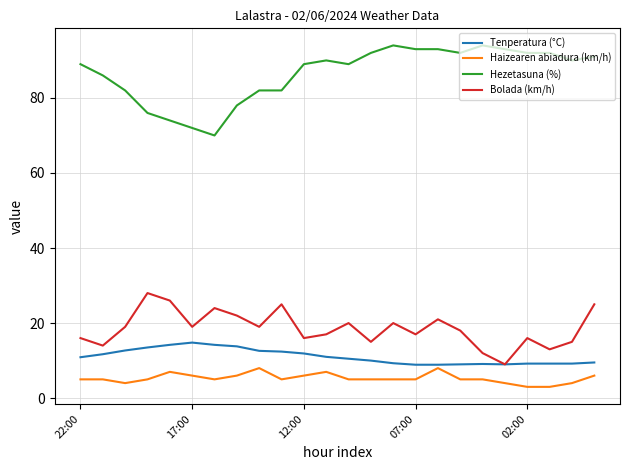

Which series has the largest total across all categories?

Hezetasuna (%)